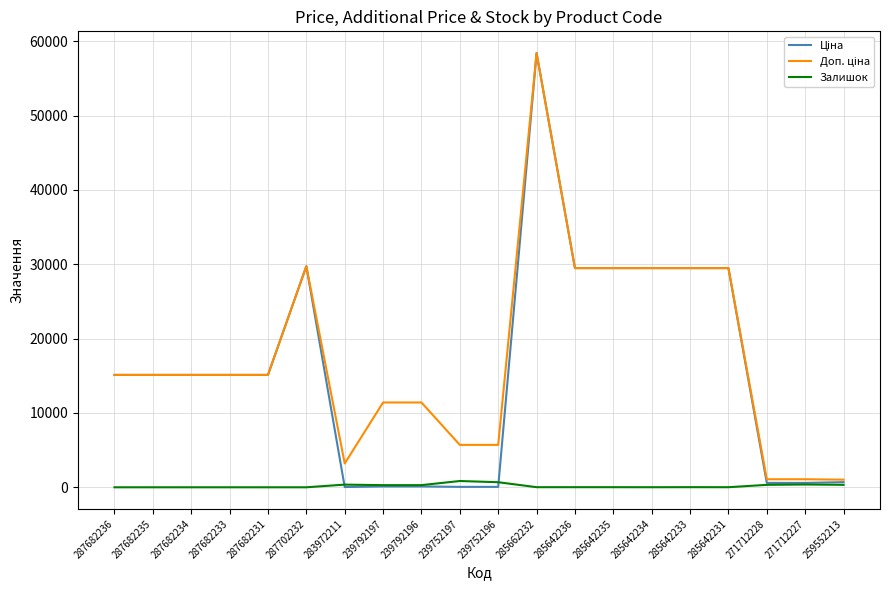

How many lines are shown in the chart?

3